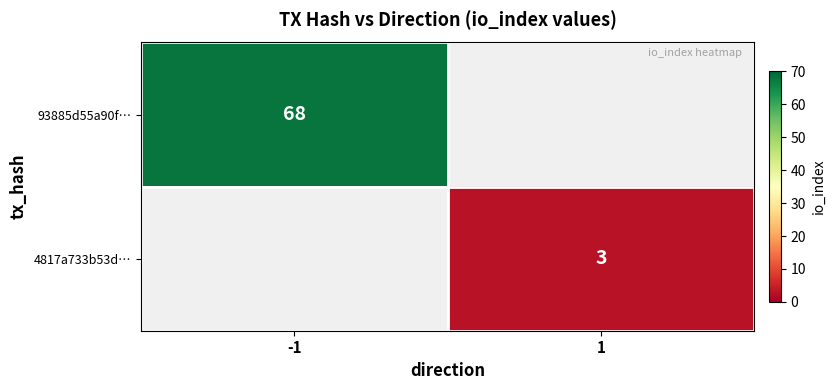

What is the smallest value displayed?

3.0